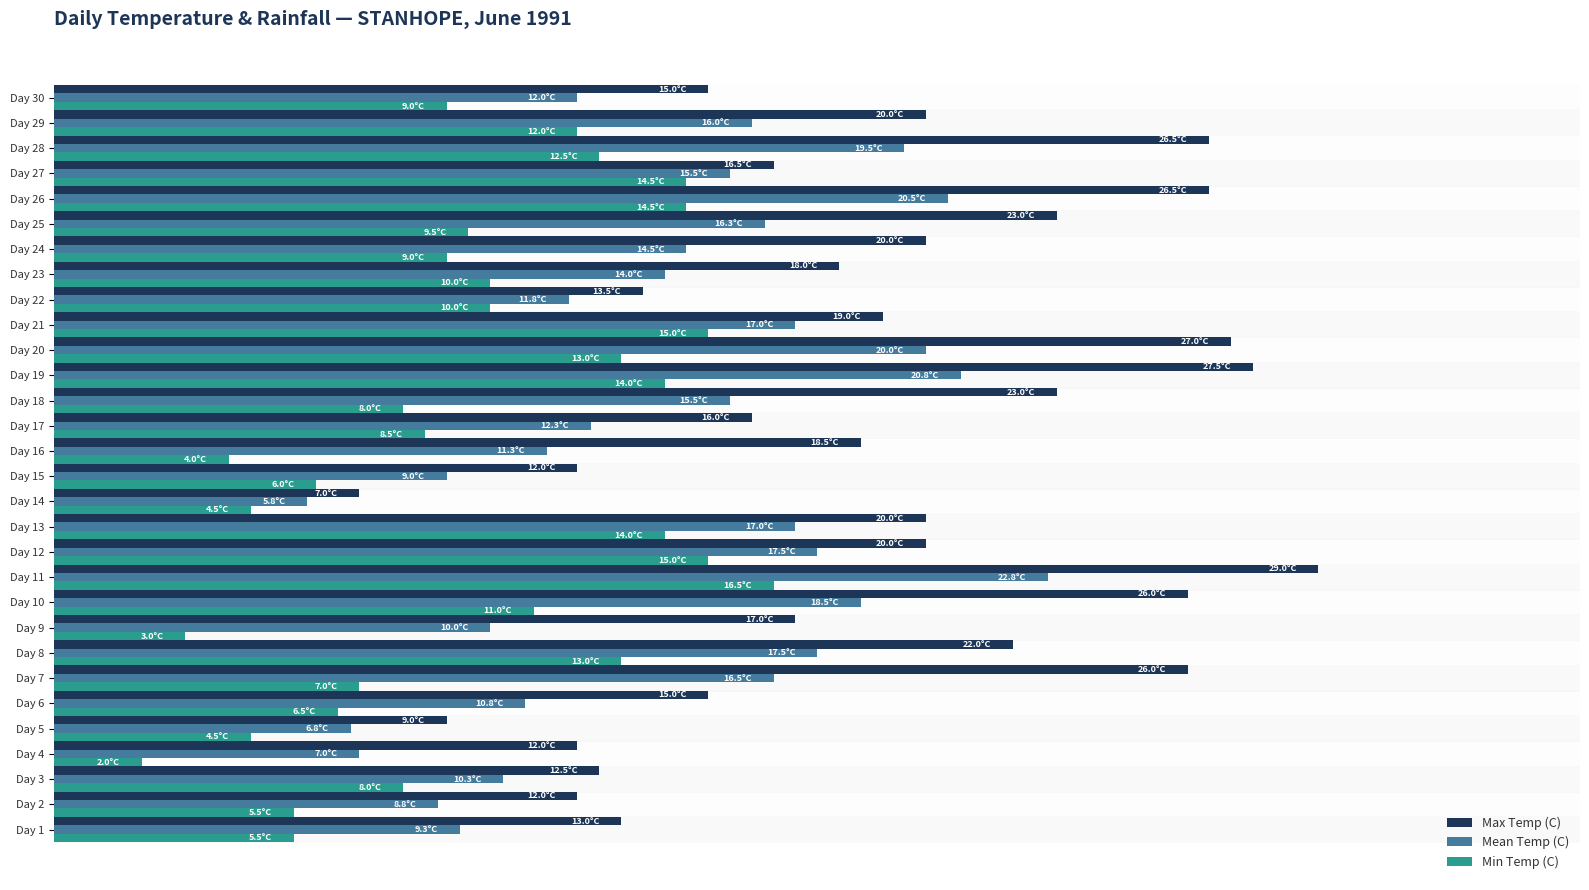

Are the bars horizontal?

Yes